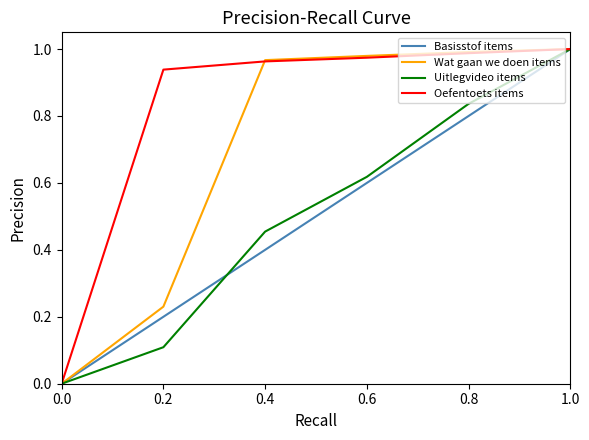

How many lines are shown in the chart?

4